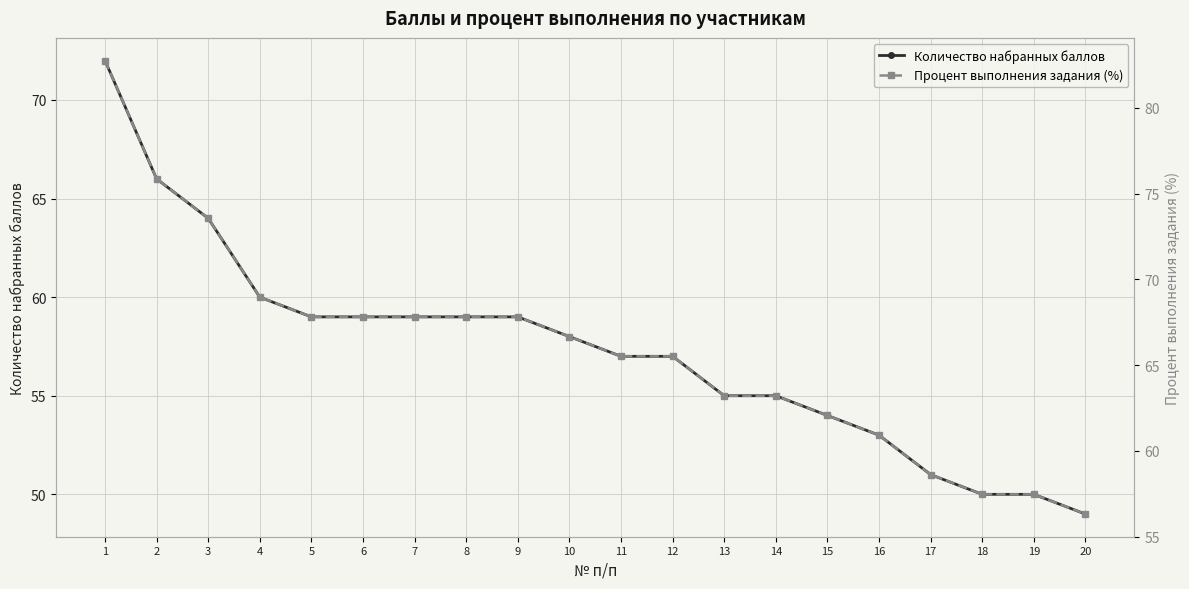

What is the value of the Процент выполнения задания (%) point at the 7th from the left?

67.8